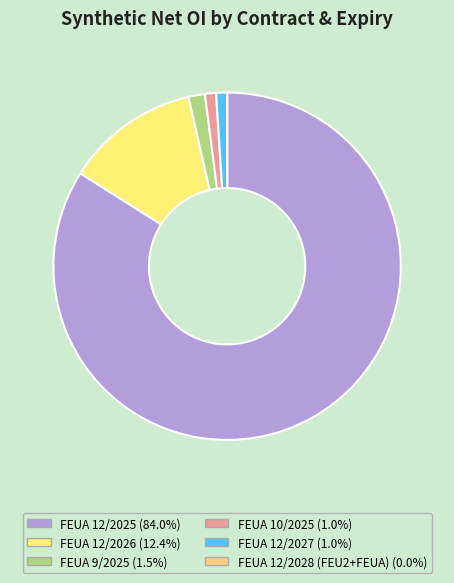

Is there a majority slice in this chart?

Yes